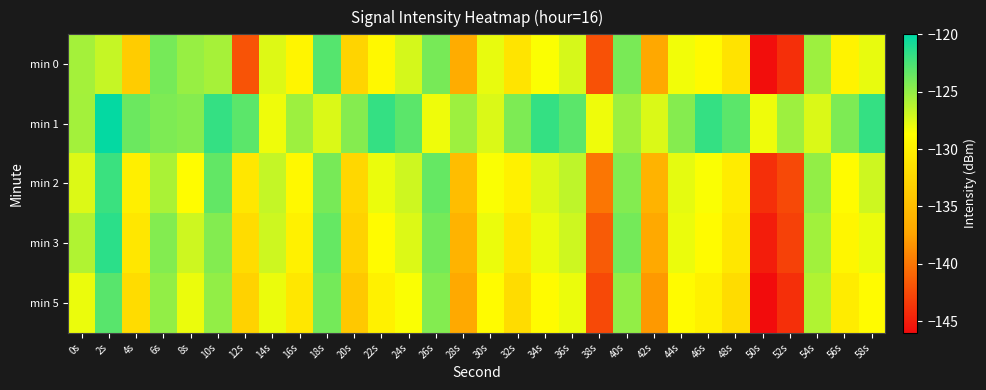

What is the maximum value shown in the chart?

-120.2